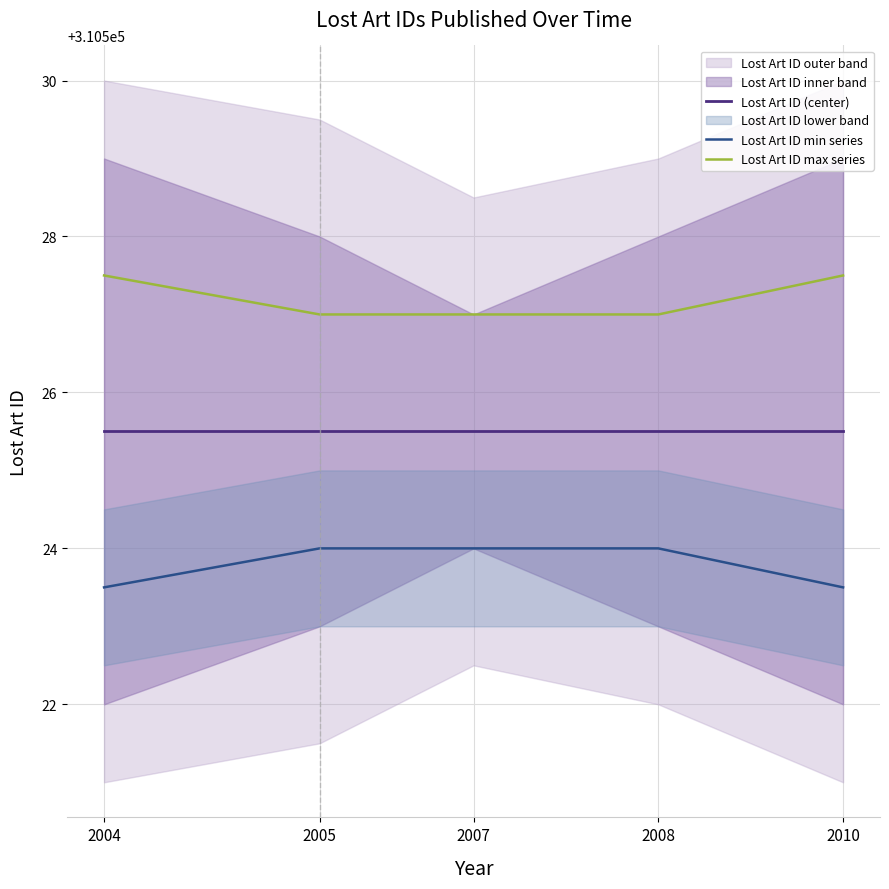

Which series has the largest total across all categories?

Lost Art ID max series